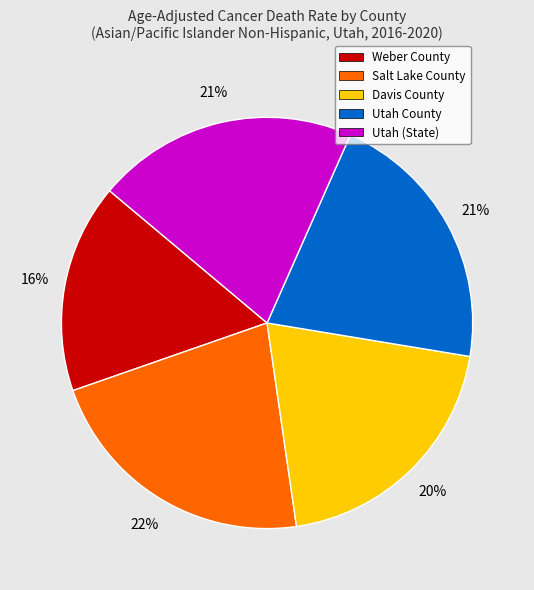

To the nearest percent, what portion does Utah (State) represent?

21%